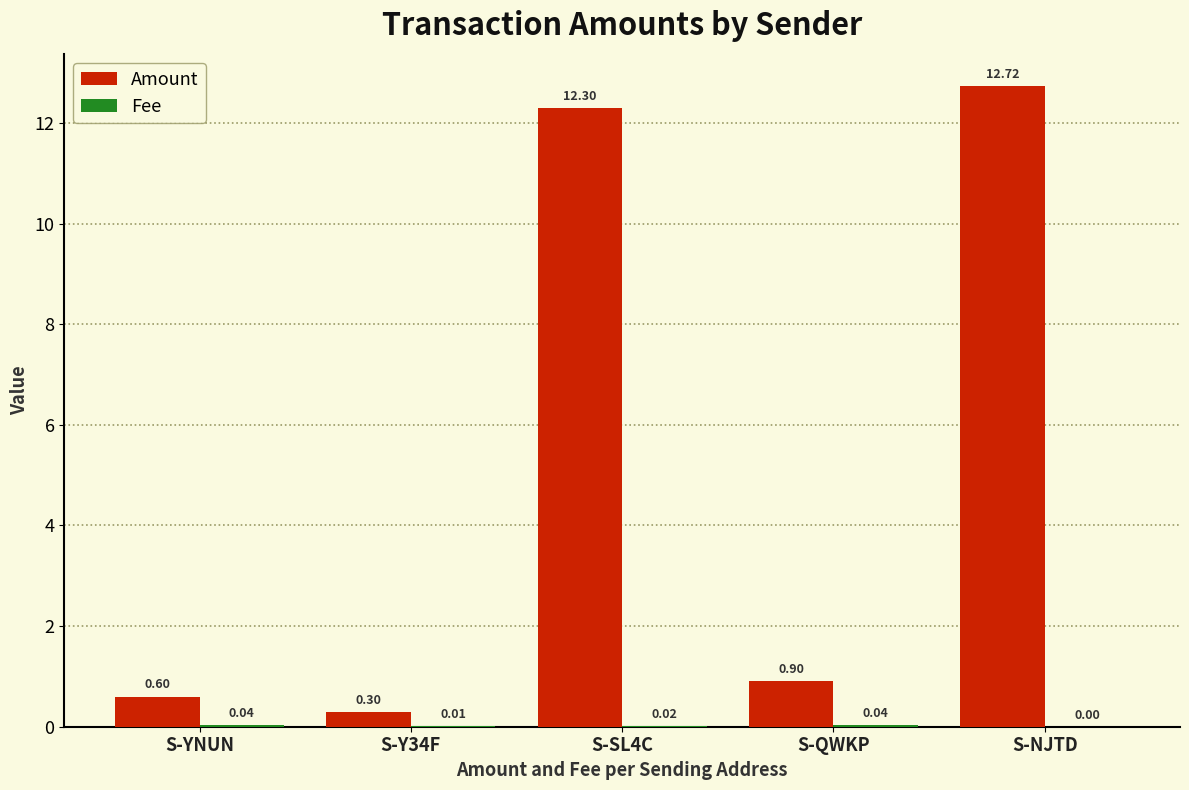

At which label is Amount closest to 6?

S-QWKP